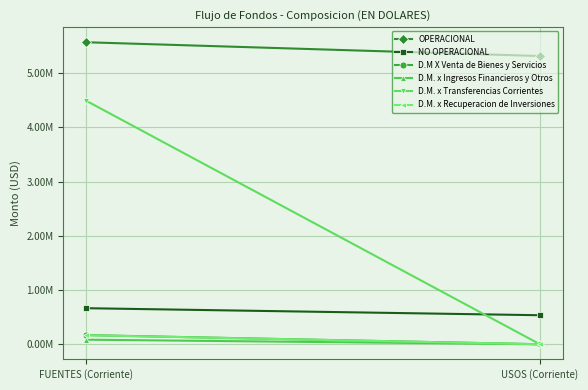

Rank the series at FUENTES (Corriente) from lowest to highest value.

D.M. x Ingresos Financieros y Otros, D.M. x Recuperacion de Inversiones, D.M X Venta de Bienes y Servicios, NO OPERACIONAL, D.M. x Transferencias Corrientes, OPERACIONAL